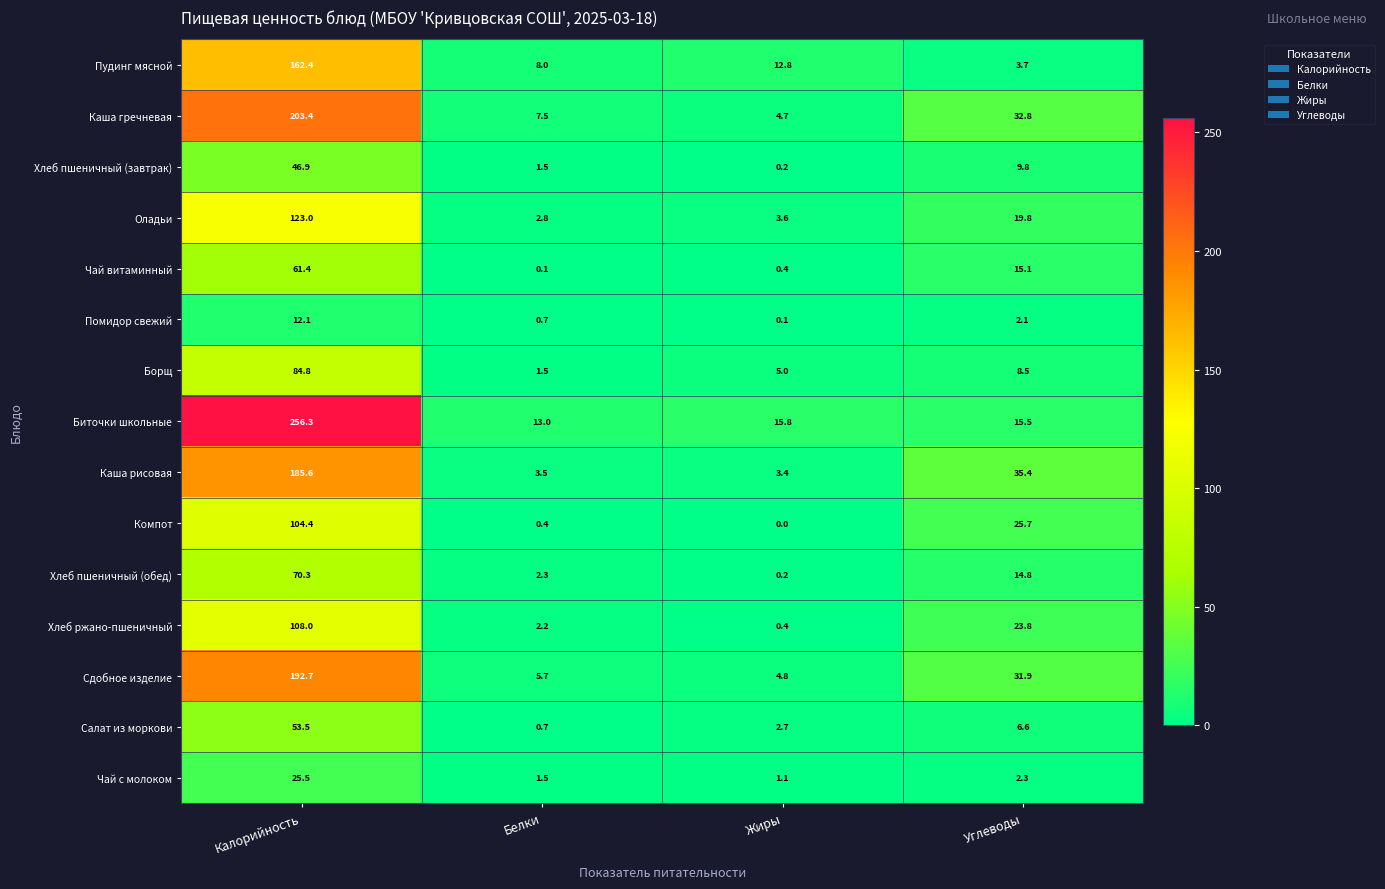

What is the average value of the Сдобное изделие series?

58.8